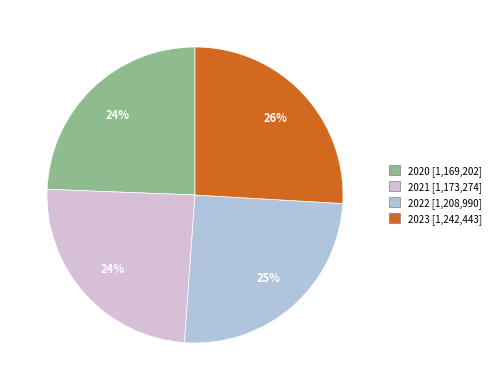

To the nearest percent, what is the difference between the largest and smallest slice percentages?

2%